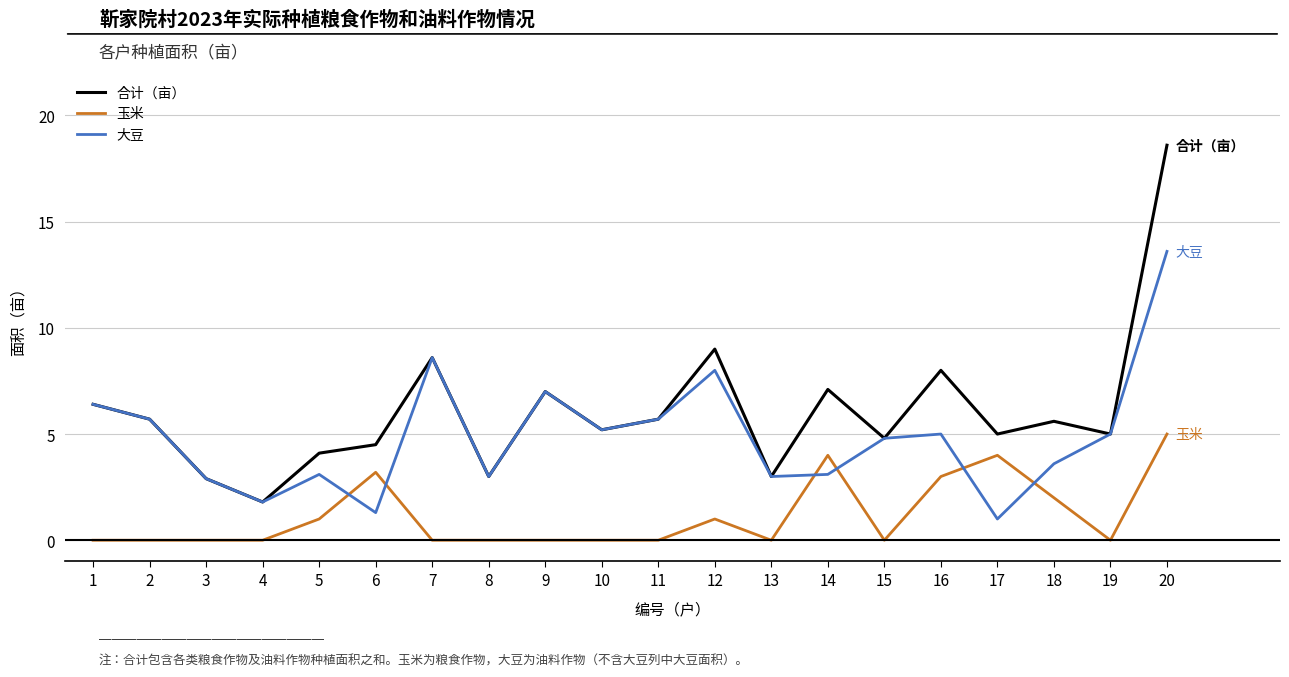

Reading left to right, extract all data points from this chart.

合计（亩）: 6.4	5.7	2.9	1.8	4.1	4.5	8.6	3.0	7.0	5.2	5.7	9.0	3.0	7.1	4.8	8.0	5.0	5.6	5.0	18.6
玉米: 0.0	0.0	0.0	0.0	1.0	3.2	0.0	0.0	0.0	0.0	0.0	1.0	0.0	4.0	0.0	3.0	4.0	2.0	0.0	5.0
大豆: 6.4	5.7	2.9	1.8	3.1	1.3	8.6	3.0	7.0	5.2	5.7	8.0	3.0	3.1	4.8	5.0	1.0	3.6	5.0	13.6